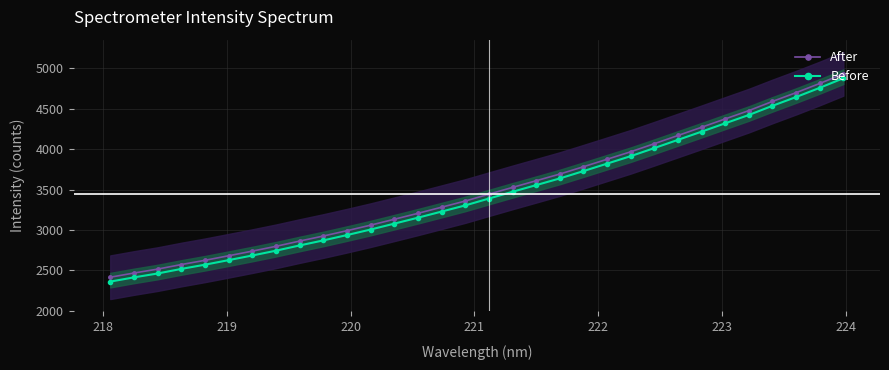

What is the value of the Before point at the 10th from the left?

2870.2